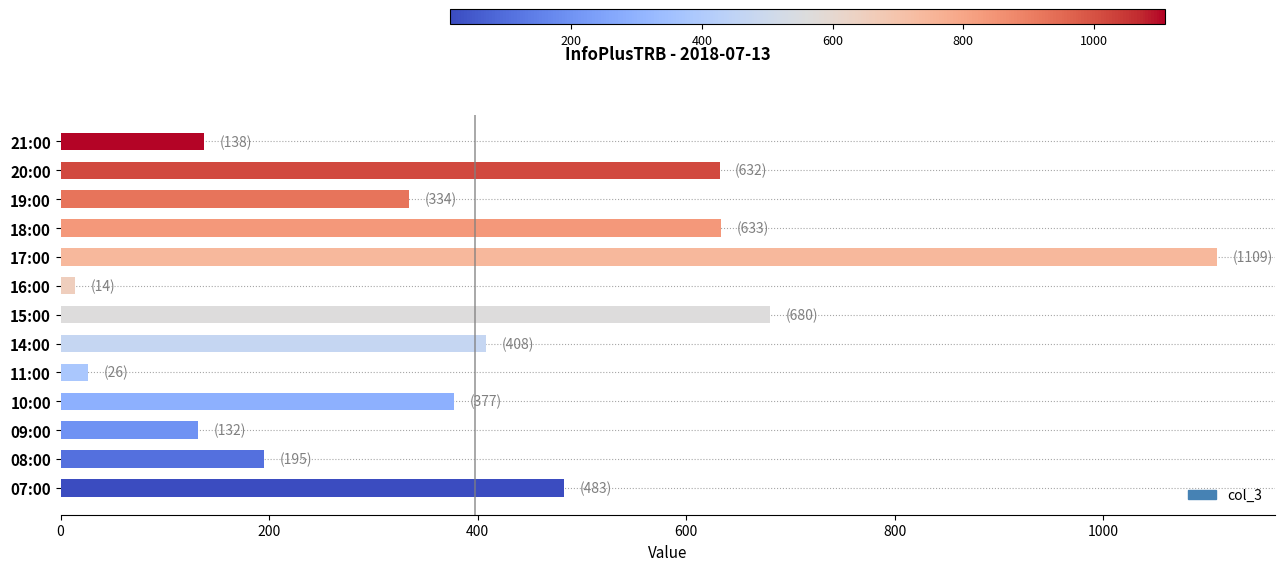

What is the average value?

397